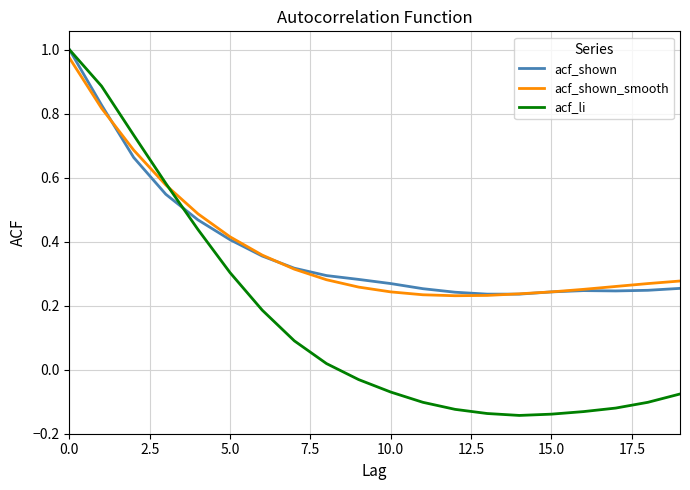

Which series has the widest spread of values?

acf_li